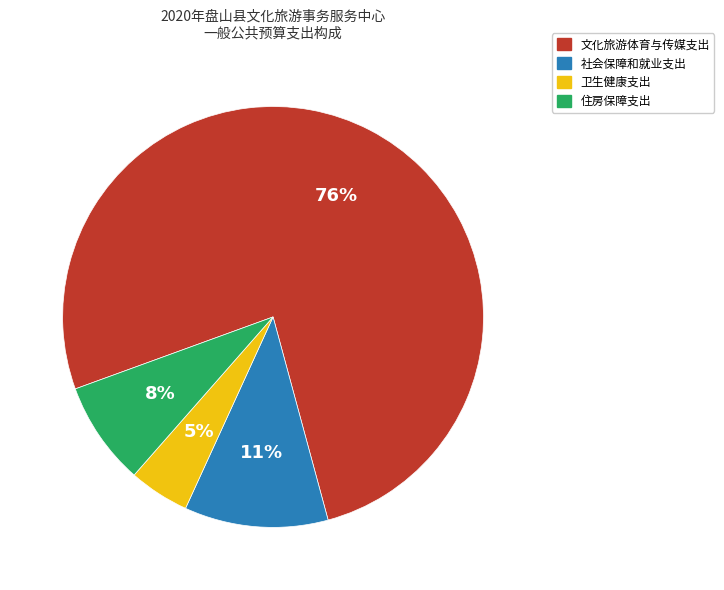

To the nearest percent, what is the combined percentage of 文化旅游体育与传媒支出 and 社会保障和就业支出?

87%